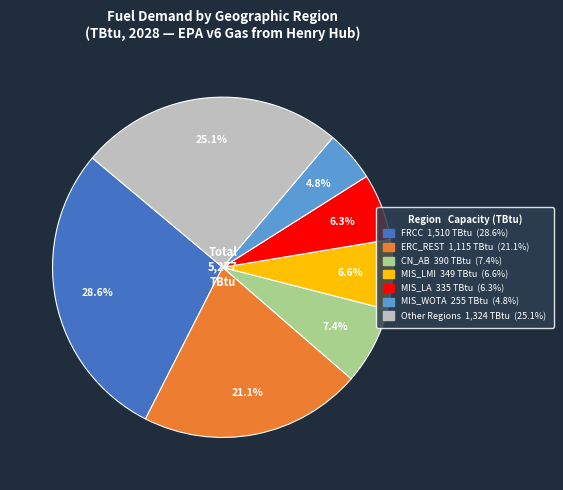

To the nearest percent, what is the average slice percentage?

14%